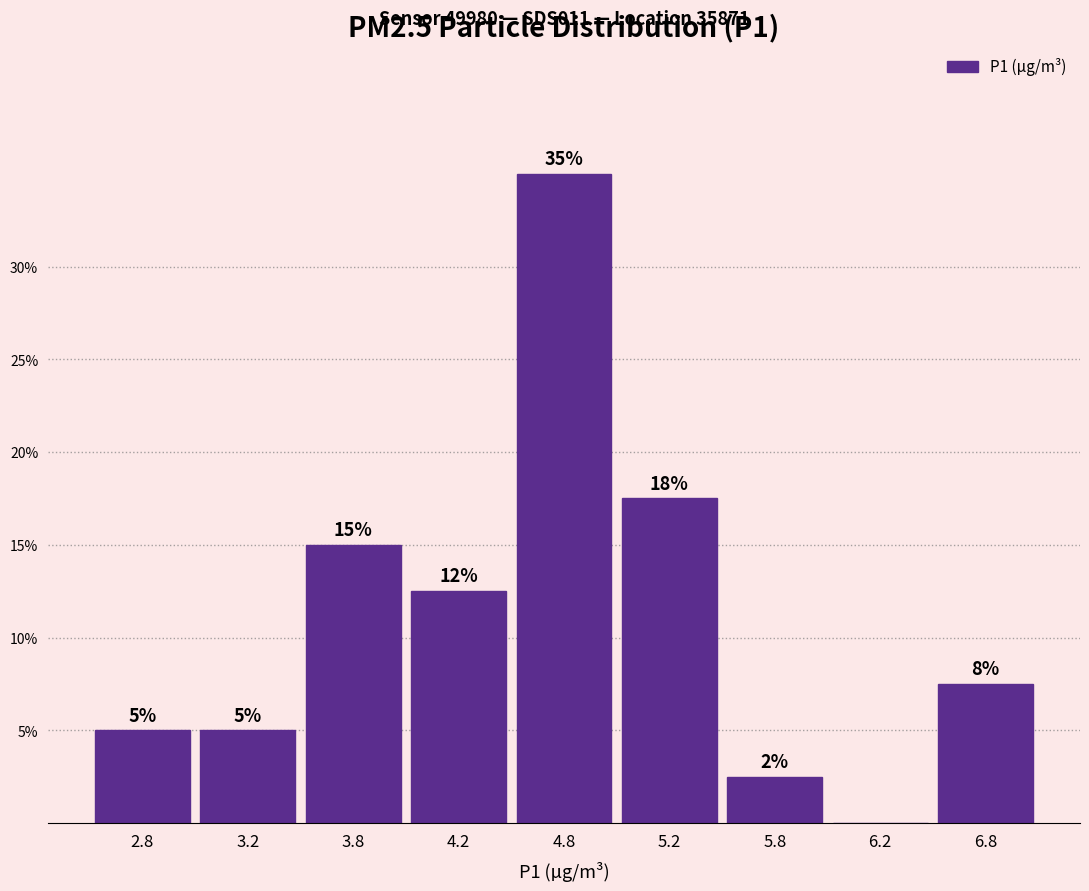

Read the value at 5.8.

2.5